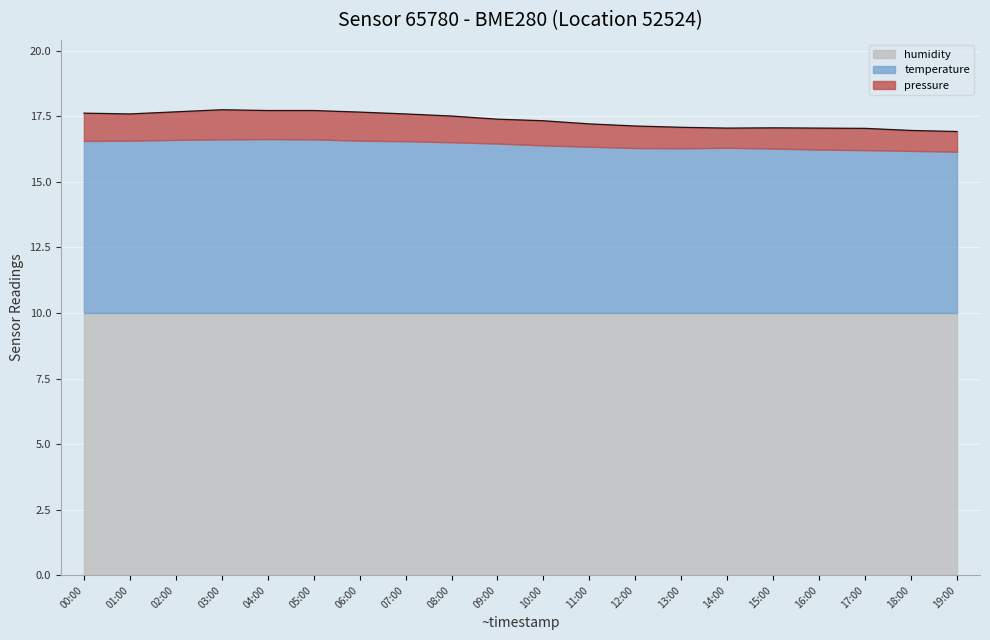

At which category does the chart reach its minimum across all series?

19:00